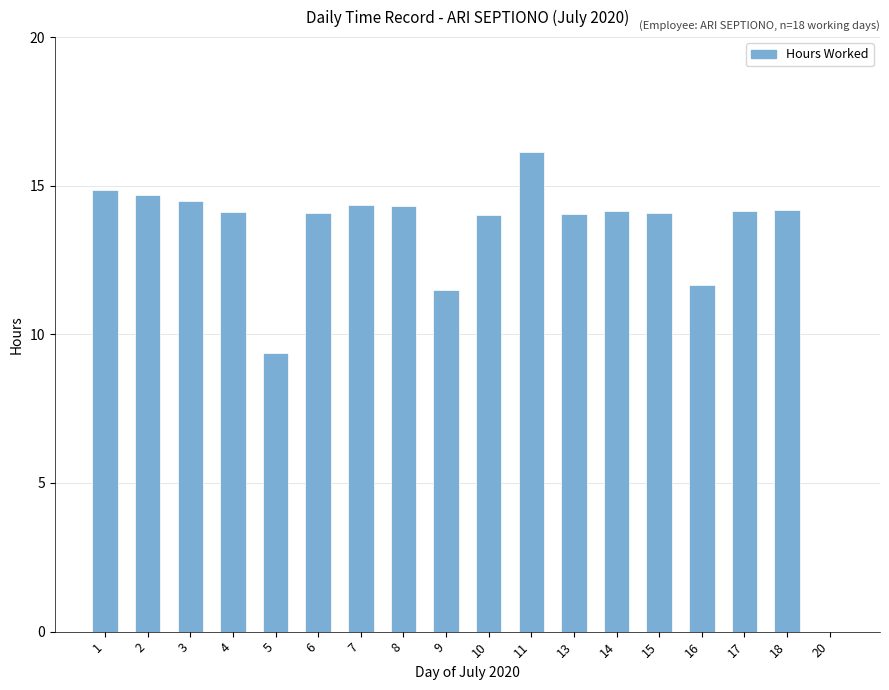

What is the sum of all values?

234.2